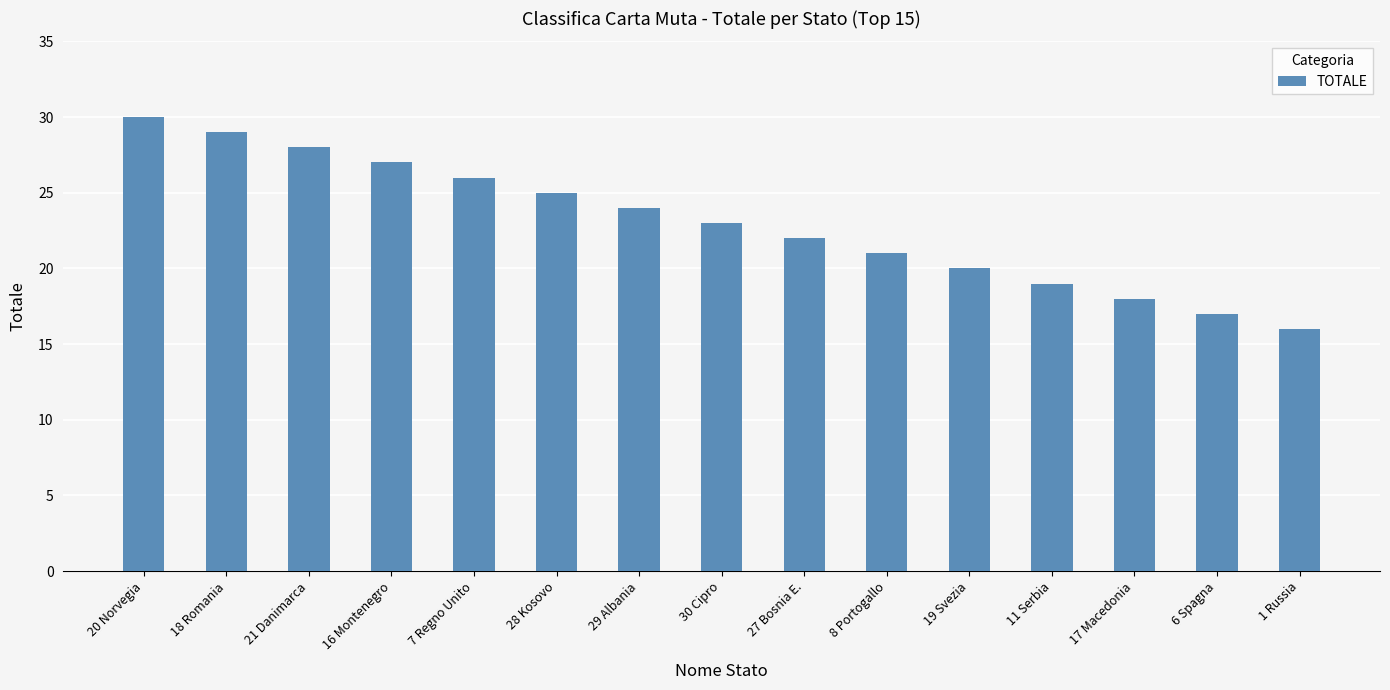

What is the change in value from 21 Danimarca to 19 Svezia?

-8